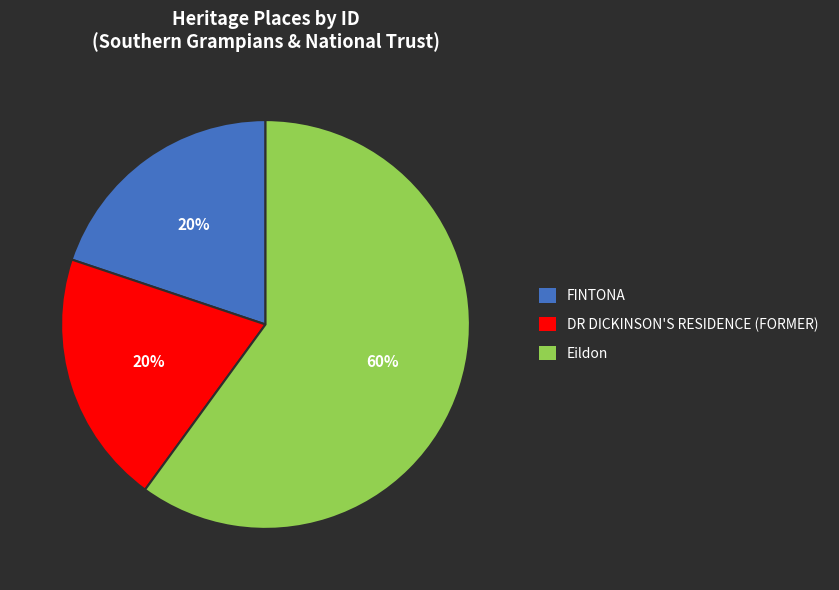

Between FINTONA and Eildon, which is larger?

Eildon